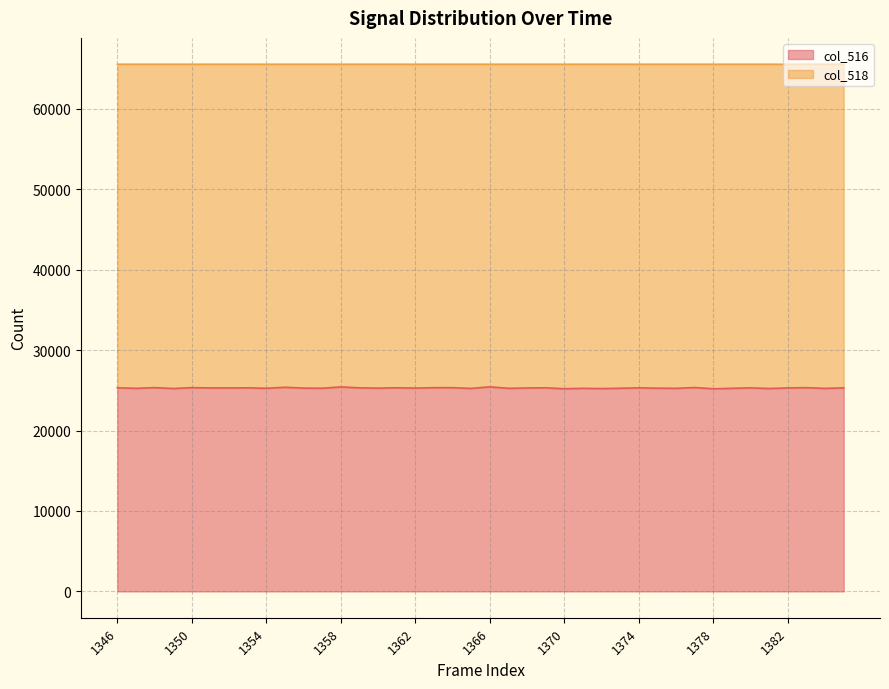

The value of col_518 line at 1358 is 65535. True or false?

True